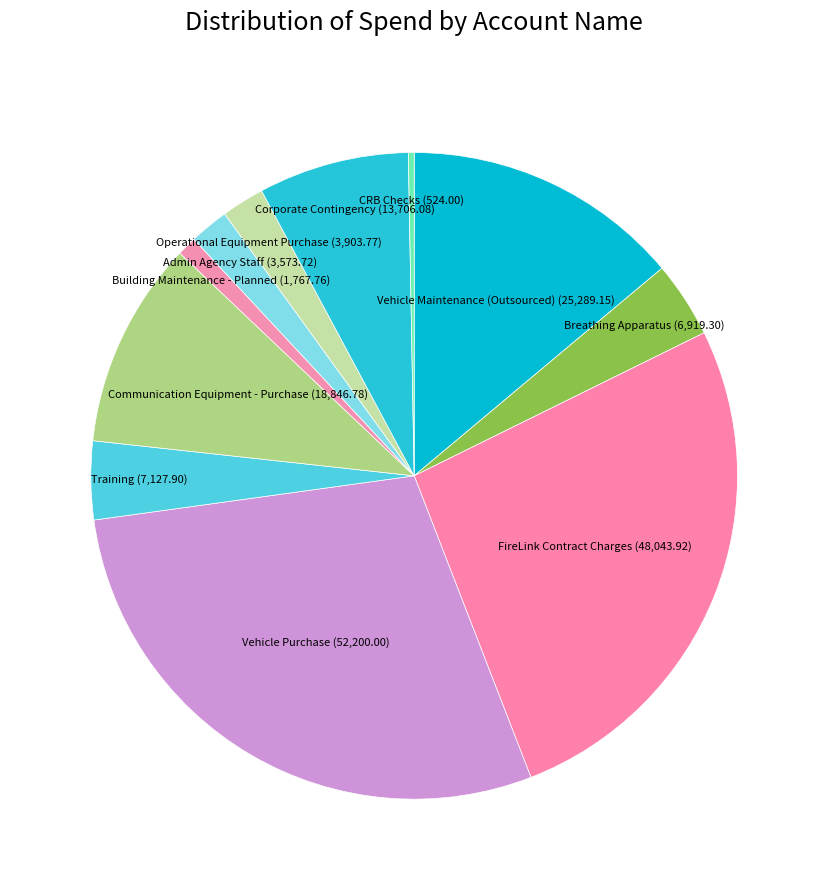

Count the number of slices in the pie.

11